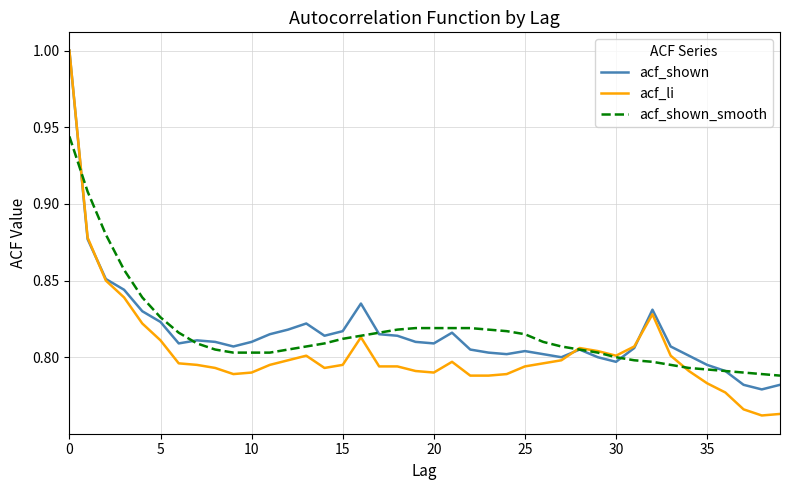

What is the greatest value displayed?

1.0